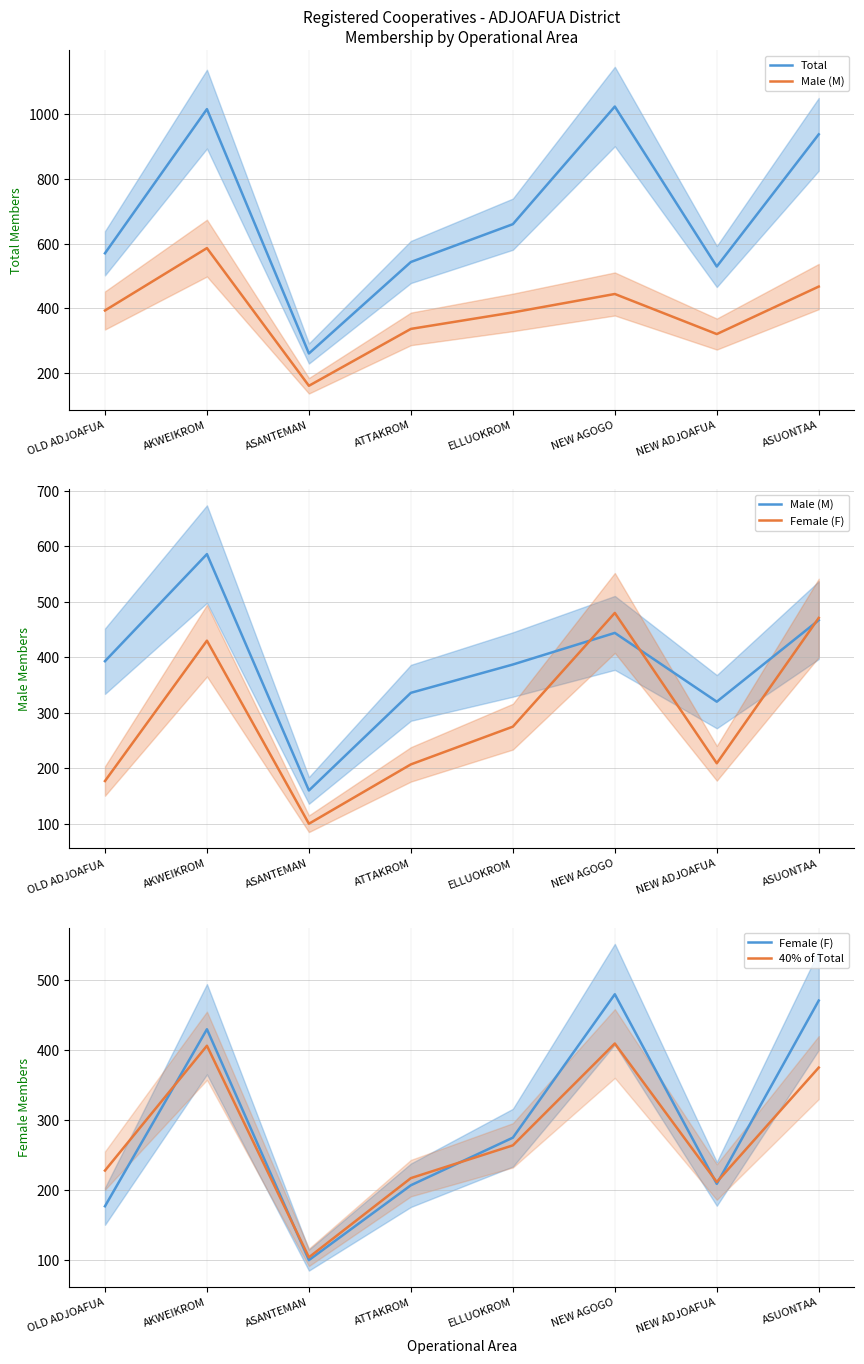

List the series in order of their peak value, lowest first.

40% of Total, Female (F), Male (M), Total